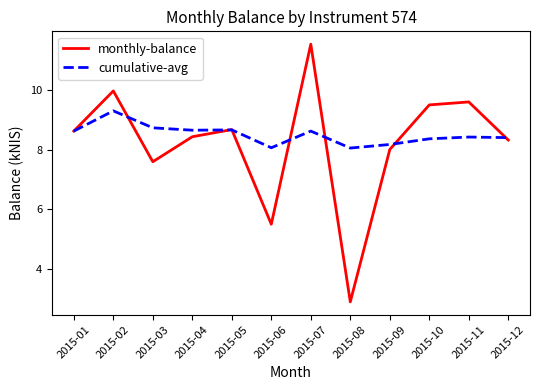

True or false: monthly-balance has a value of 8.3 at 2015-12.

True